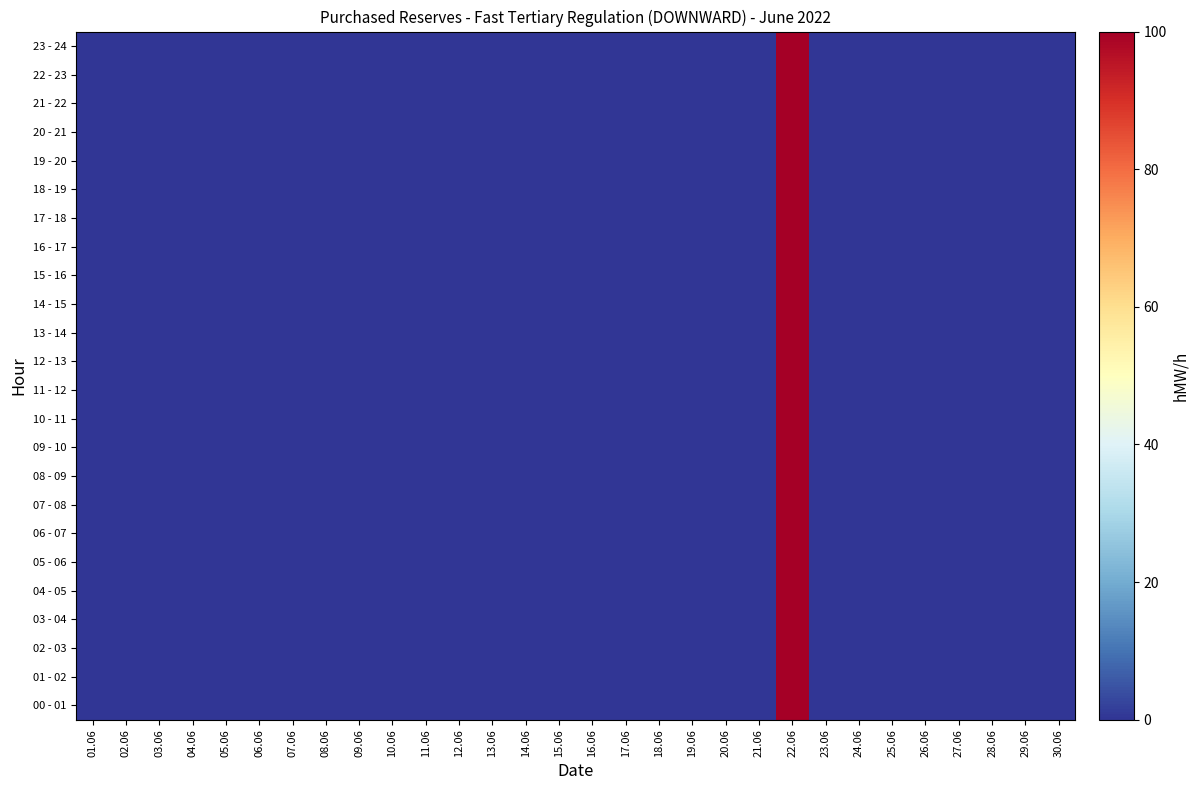

Count the number of categories in the chart.

30